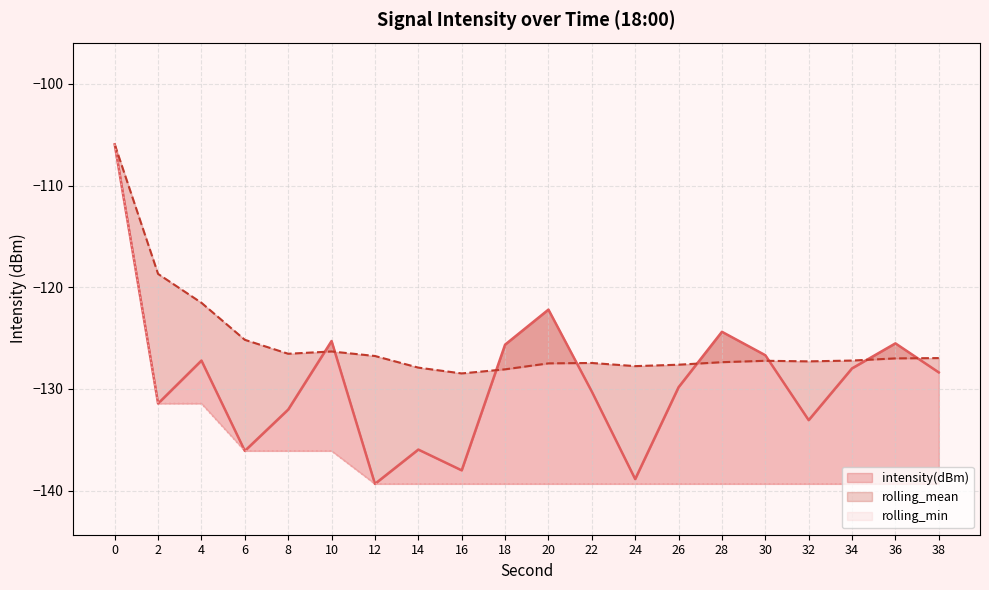

Reading left to right, list all the values displayed in this chart.

intensity(dBm): 0=-105.9	2=-131.4	4=-127.2	6=-136.1	8=-132.0	10=-125.3	12=-139.3	14=-136.0	16=-138.0	18=-125.6	20=-122.2	22=-130.3	24=-138.9	26=-129.8	28=-124.4	30=-126.7	32=-133.1	34=-128.0	36=-125.5	38=-128.4
rolling_mean: 0=-105.9	2=-118.7	4=-121.5	6=-125.2	8=-126.5	10=-126.3	12=-126.8	14=-127.9	16=-128.5	18=-128.1	20=-127.5	22=-127.4	24=-127.8	26=-127.6	28=-127.4	30=-127.2	32=-127.3	34=-127.2	36=-127.0	38=-127.0
rolling_min: 0=-105.9	2=-131.4	4=-131.4	6=-136.1	8=-136.1	10=-136.1	12=-139.3	14=-139.3	16=-139.3	18=-139.3	20=-139.3	22=-139.3	24=-139.3	26=-139.3	28=-139.3	30=-139.3	32=-139.3	34=-139.3	36=-139.3	38=-139.3